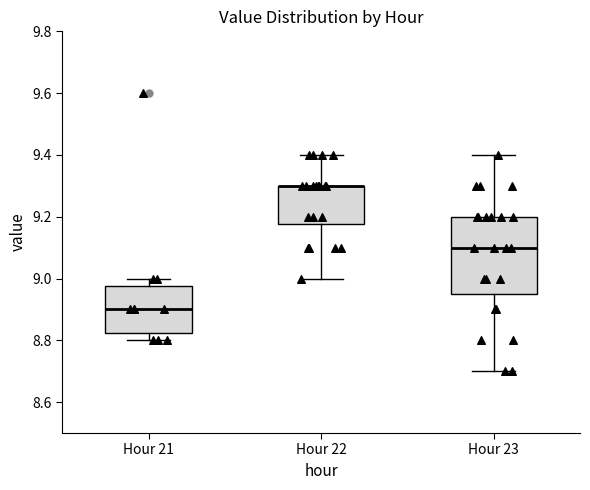

Reading left to right, read every box against the y-axis: the position of its median line, the range the box covers, and the ends of its whiskers. The values are not printed on the chart, so give them approximately, as read against the axis.

Hour 21: median 8.90, box 8.82 to 8.98, whiskers 8.80 to 9.00
Hour 22: median 9.30 (drawn on the box's upper edge), box 9.18 to 9.30, whiskers 9.00 to 9.40
Hour 23: median 9.10, box 8.96 to 9.20, whiskers 8.70 to 9.40